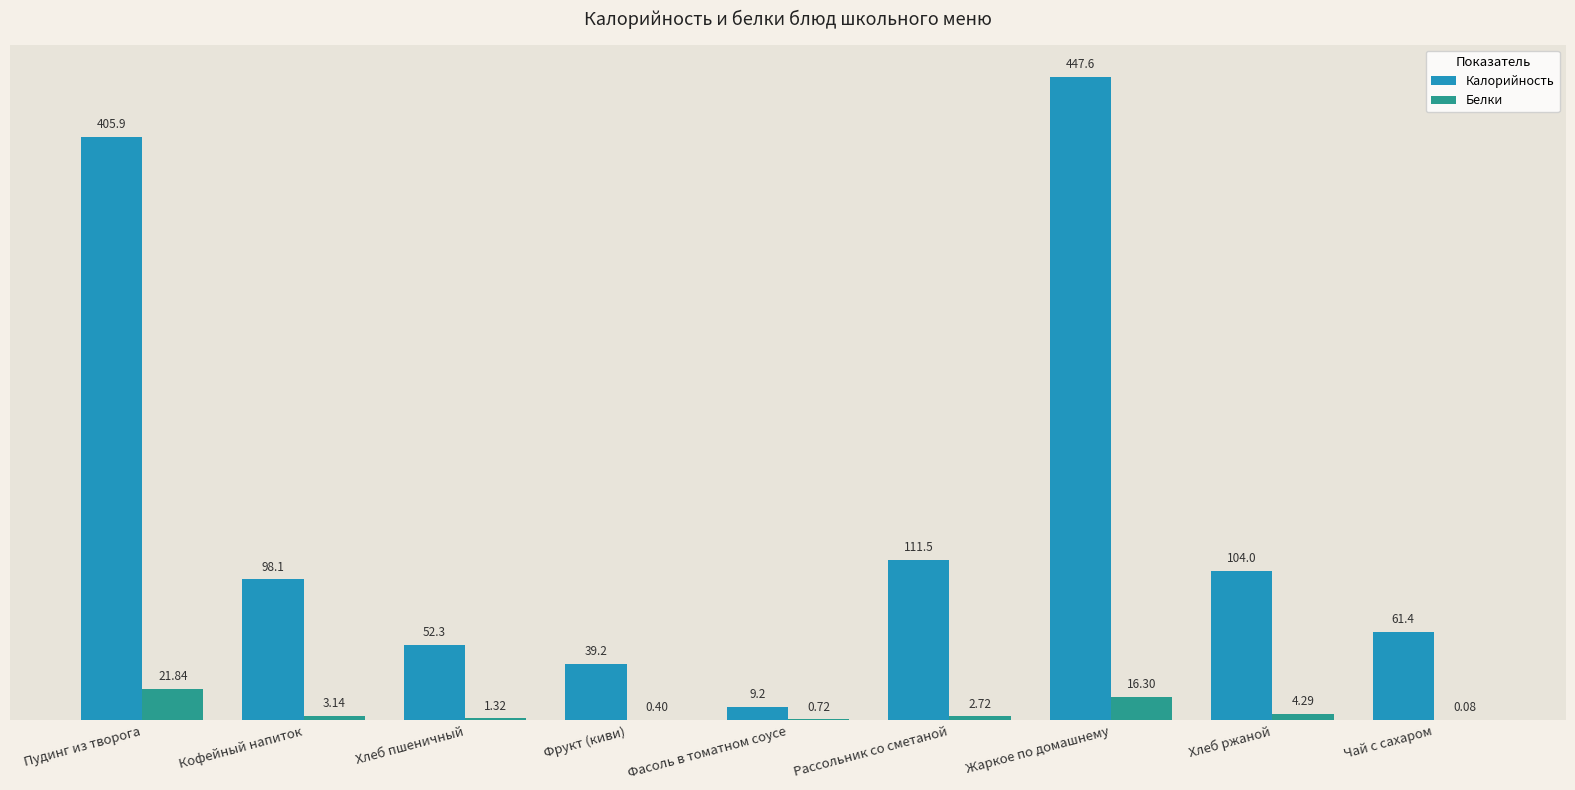

What is the sum of all Калорийность values?

1329.2